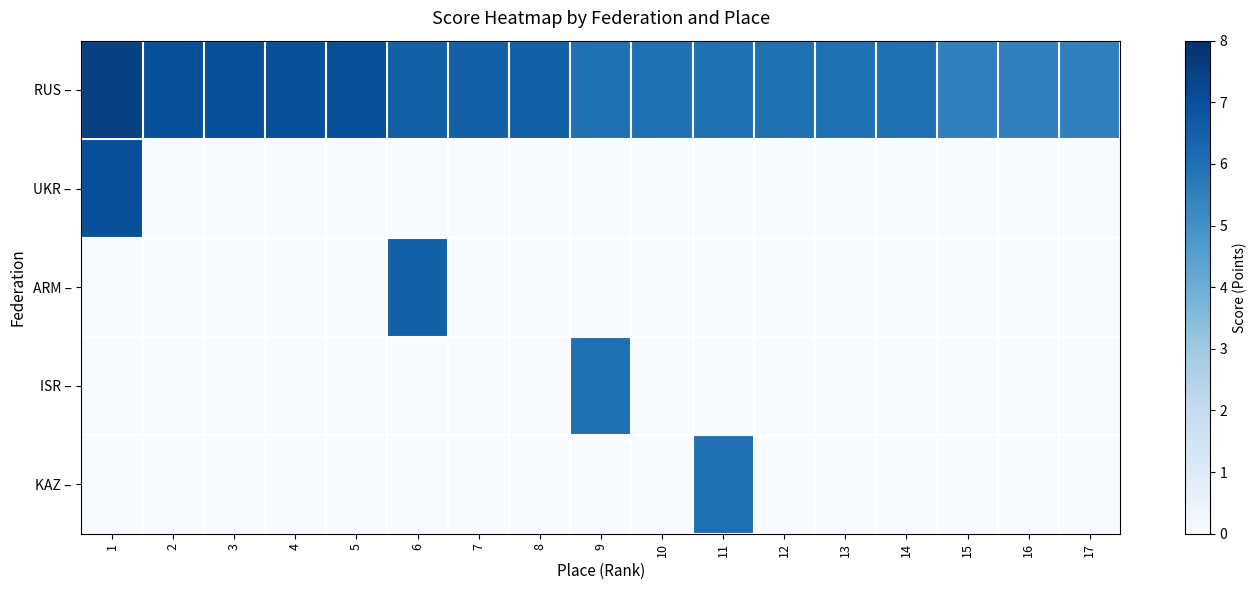

Reading left to right, transcribe all the data shown in this chart.

RUS –: 1=7.5	2=7.0	3=7.0	4=7.0	5=7.0	6=6.5	7=6.5	8=6.5	9=6.0	10=6.0	11=6.0	12=6.0	13=6.0	14=6.0	15=5.5	16=5.5	17=5.5
UKR –: 1=7.0	2=0.0	3=0.0	4=0.0	5=0.0	6=0.0	7=0.0	8=0.0	9=0.0	10=0.0	11=0.0	12=0.0	13=0.0	14=0.0	15=0.0	16=0.0	17=0.0
ARM –: 1=0.0	2=0.0	3=0.0	4=0.0	5=0.0	6=6.5	7=0.0	8=0.0	9=0.0	10=0.0	11=0.0	12=0.0	13=0.0	14=0.0	15=0.0	16=0.0	17=0.0
ISR –: 1=0.0	2=0.0	3=0.0	4=0.0	5=0.0	6=0.0	7=0.0	8=0.0	9=6.0	10=0.0	11=0.0	12=0.0	13=0.0	14=0.0	15=0.0	16=0.0	17=0.0
KAZ –: 1=0.0	2=0.0	3=0.0	4=0.0	5=0.0	6=0.0	7=0.0	8=0.0	9=0.0	10=0.0	11=6.0	12=0.0	13=0.0	14=0.0	15=0.0	16=0.0	17=0.0